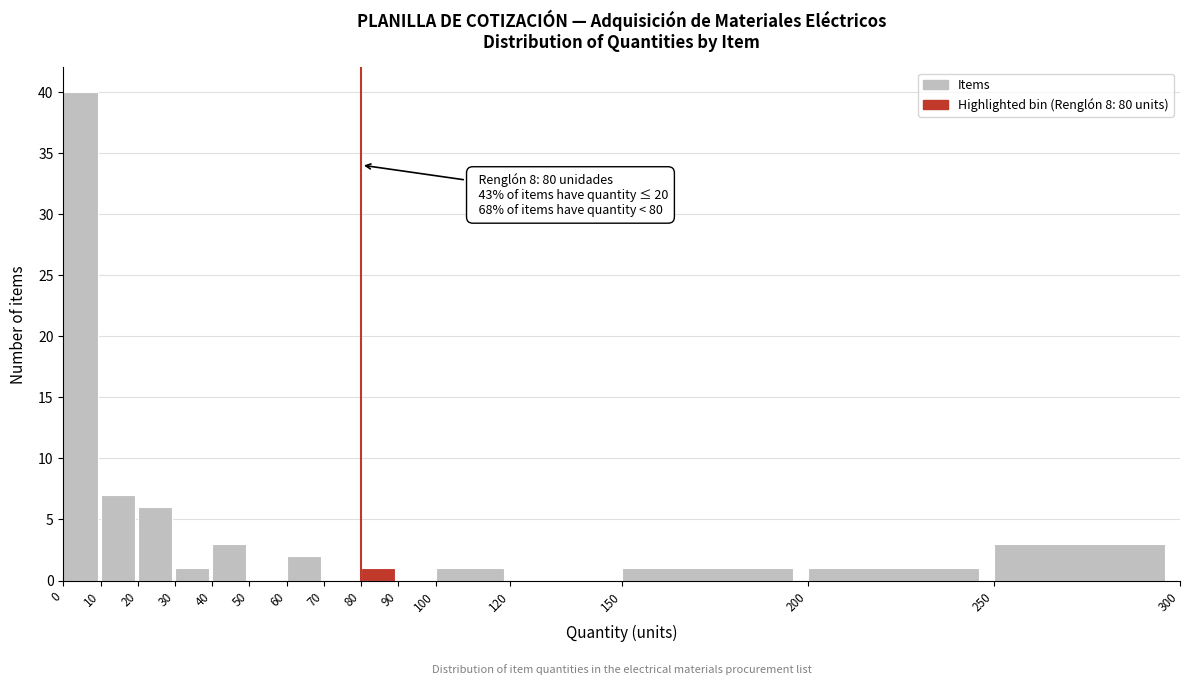

Over which range of the x-axis is the bar tallest?

0 to 10